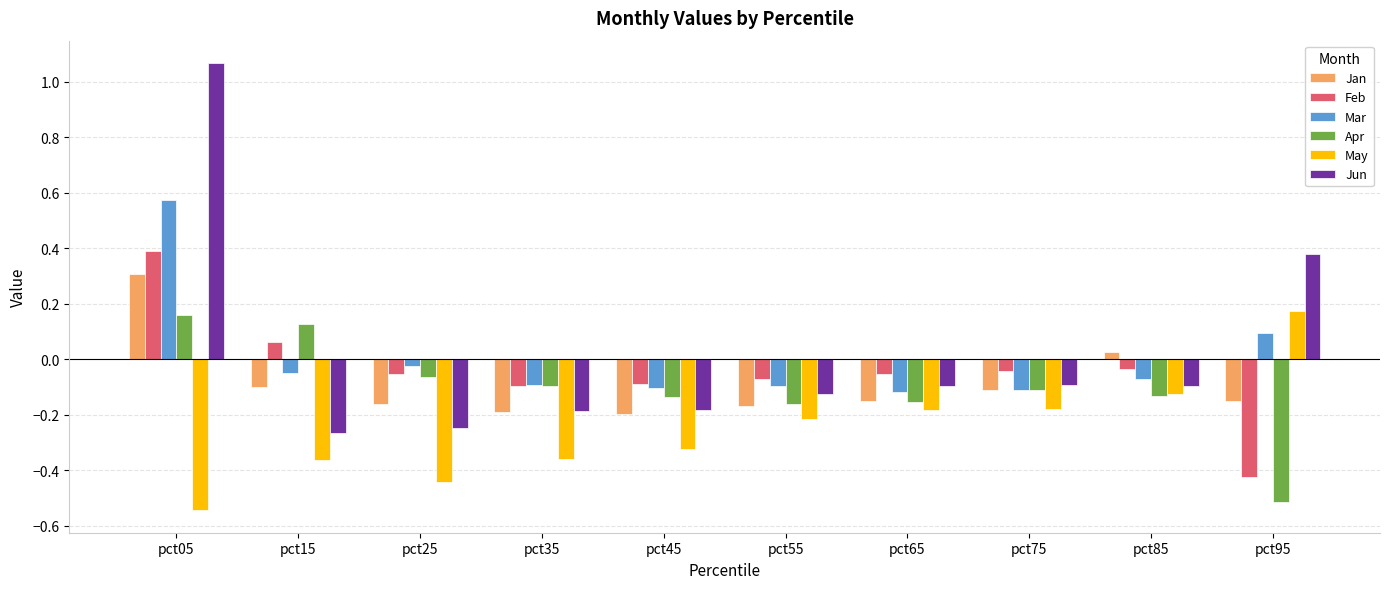

How many data points does each series have?

10